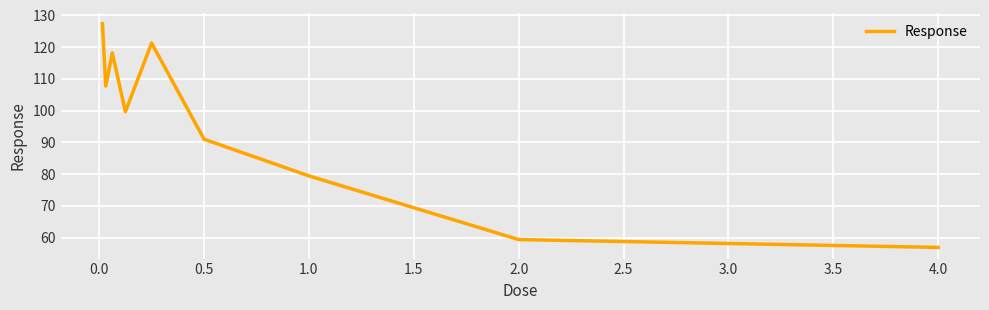

What is the difference between the maximum and minimum values?

70.5